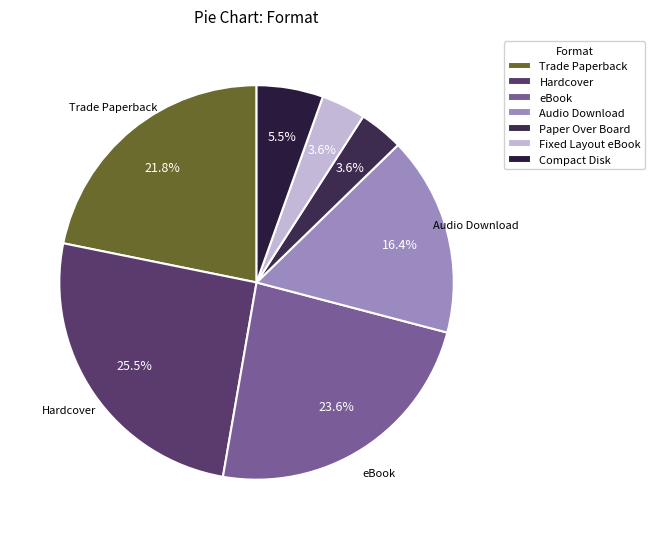

Which has a higher value, Trade Paperback or Audio Download?

Trade Paperback